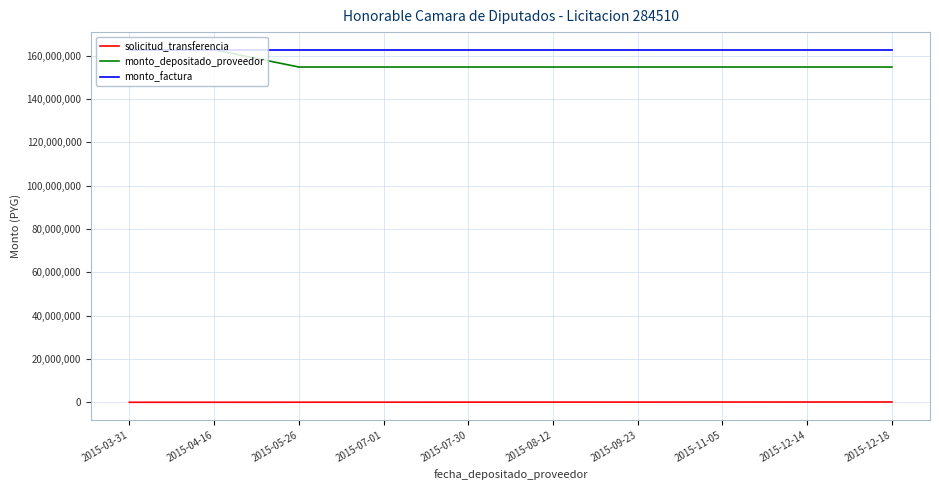

Is the value of solicitud_transferencia at 2015-07-01 greater than the value of monto_factura at 2015-12-18?

No